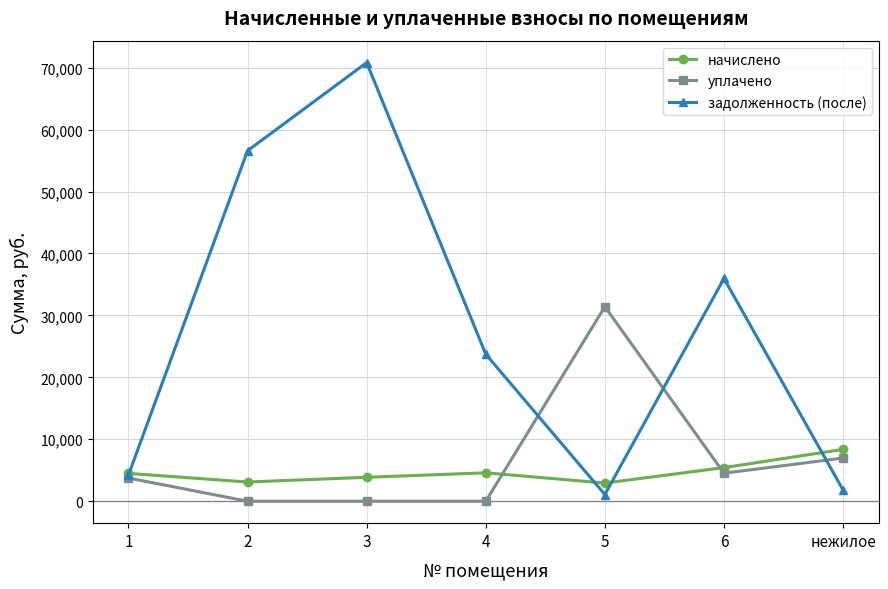

At which category does начислено reach its first local peak?

4